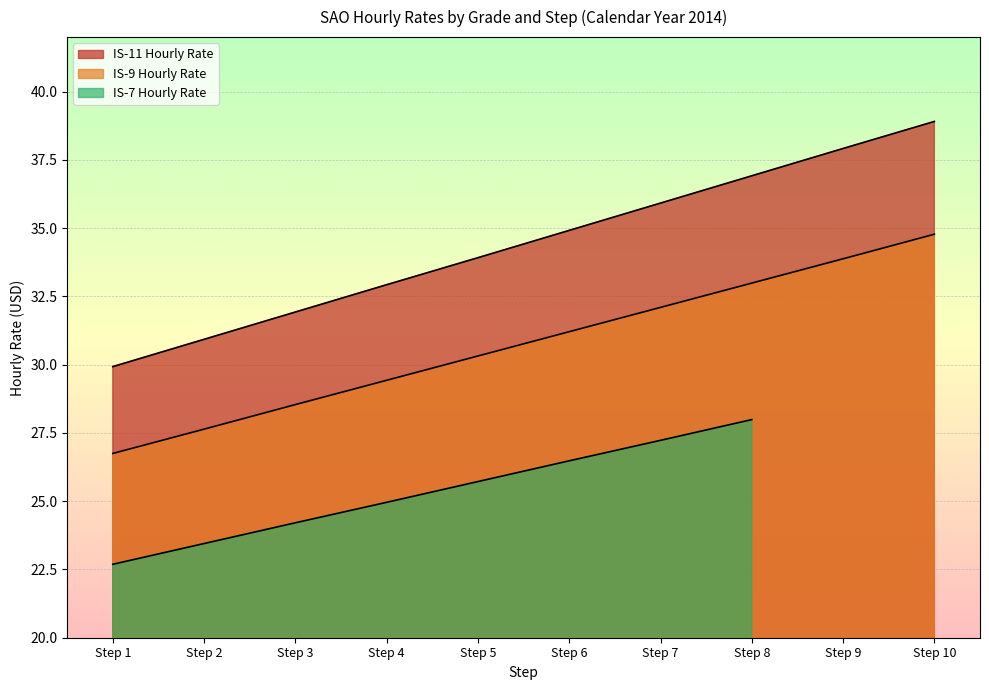

True or false: IS-11 Hourly Rate has a value of 21.8 at Step 10.

False